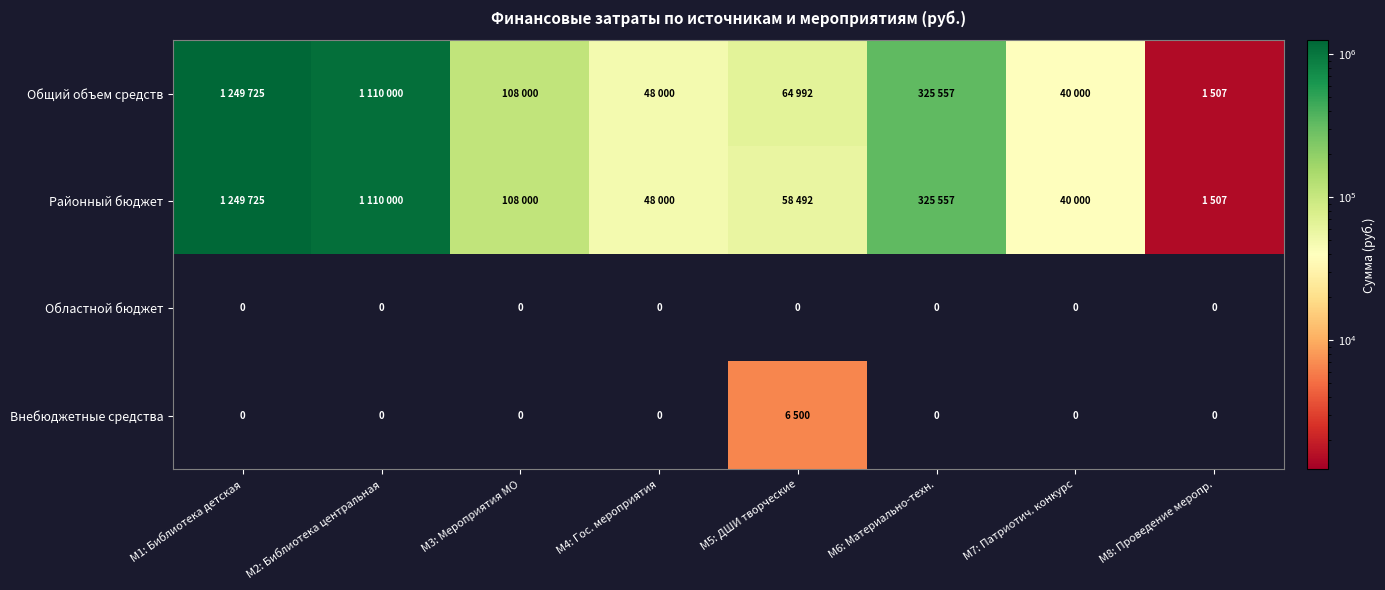

Between М6: Материально-техн. and М8: Проведение меропр., which series saw the biggest shift?

Общий объем средств